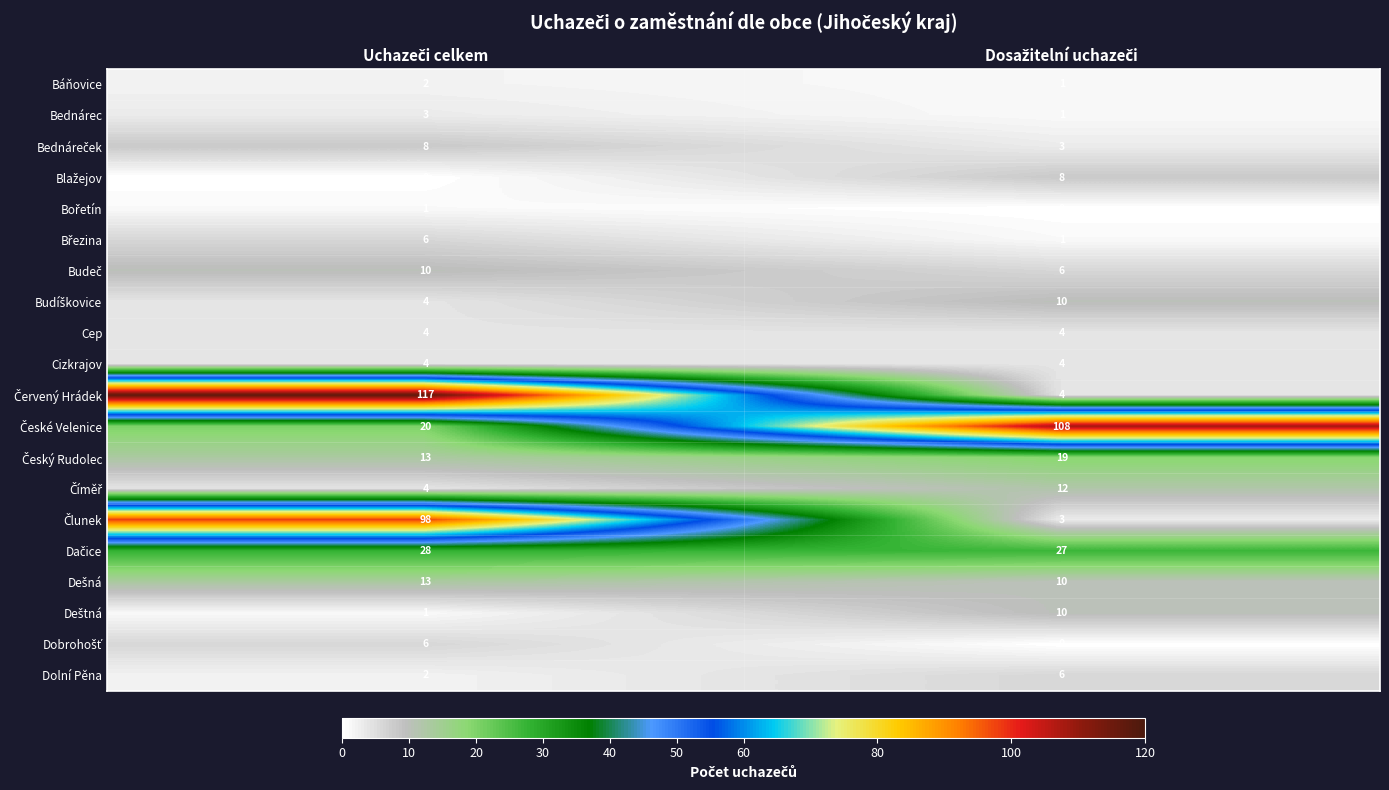

What is the average value of the Cep series?

4